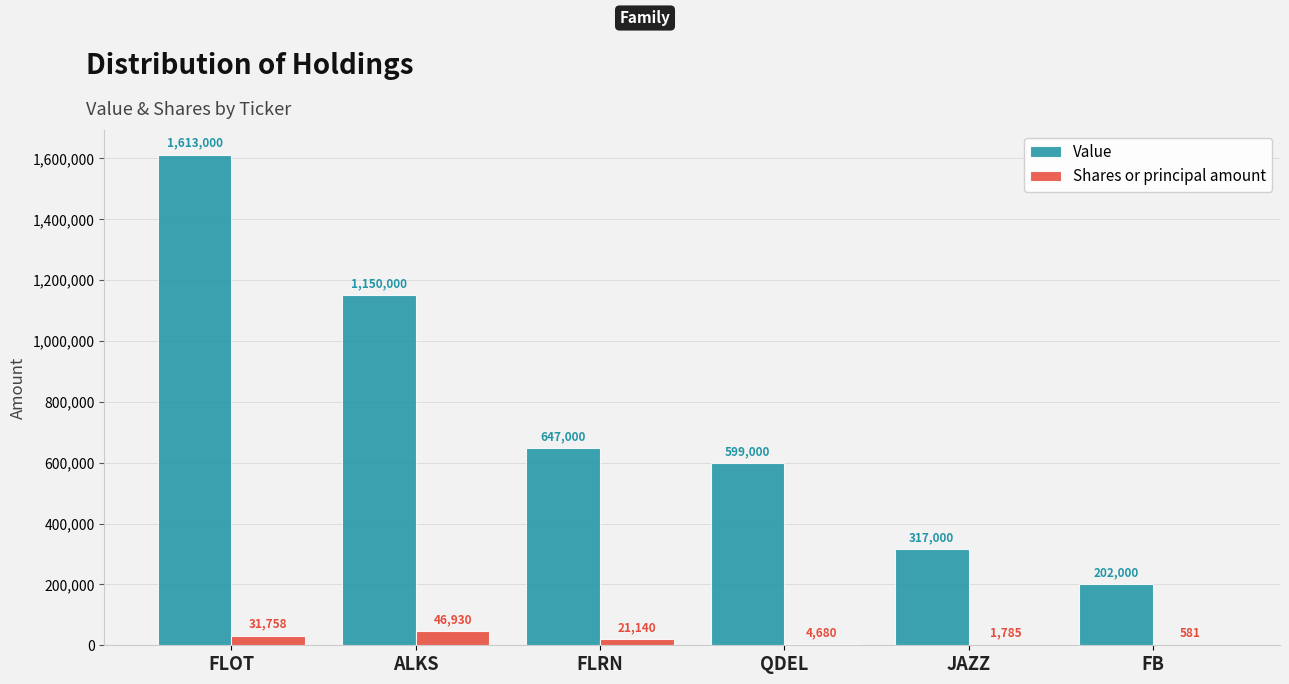

What is the sum of the Value values at FLOT and JAZZ?

1930000